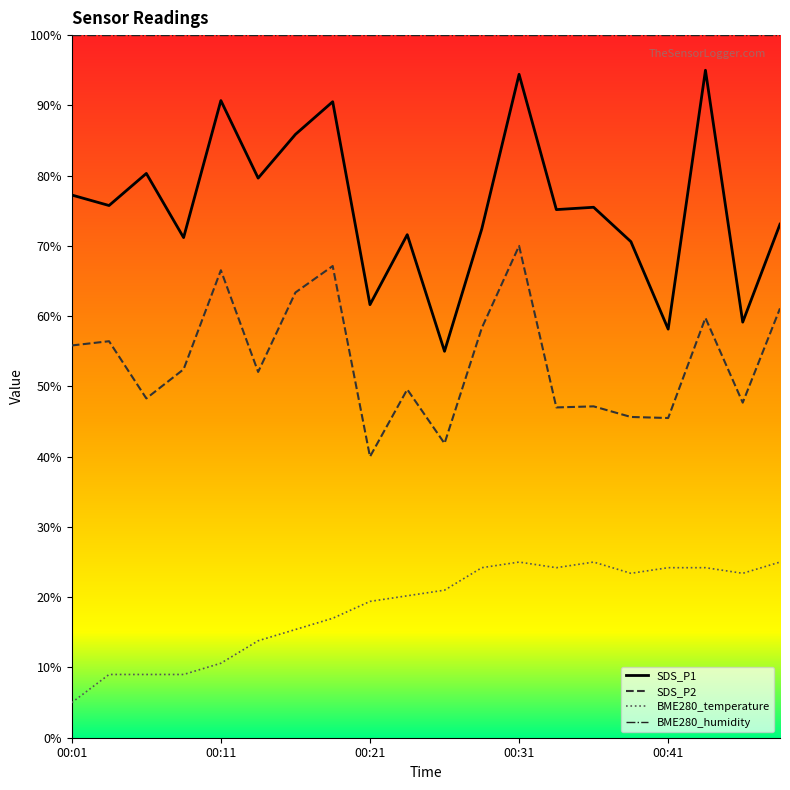

Rank the series by their average value, from highest to lowest.

BME280_humidity, SDS_P1, SDS_P2, BME280_temperature